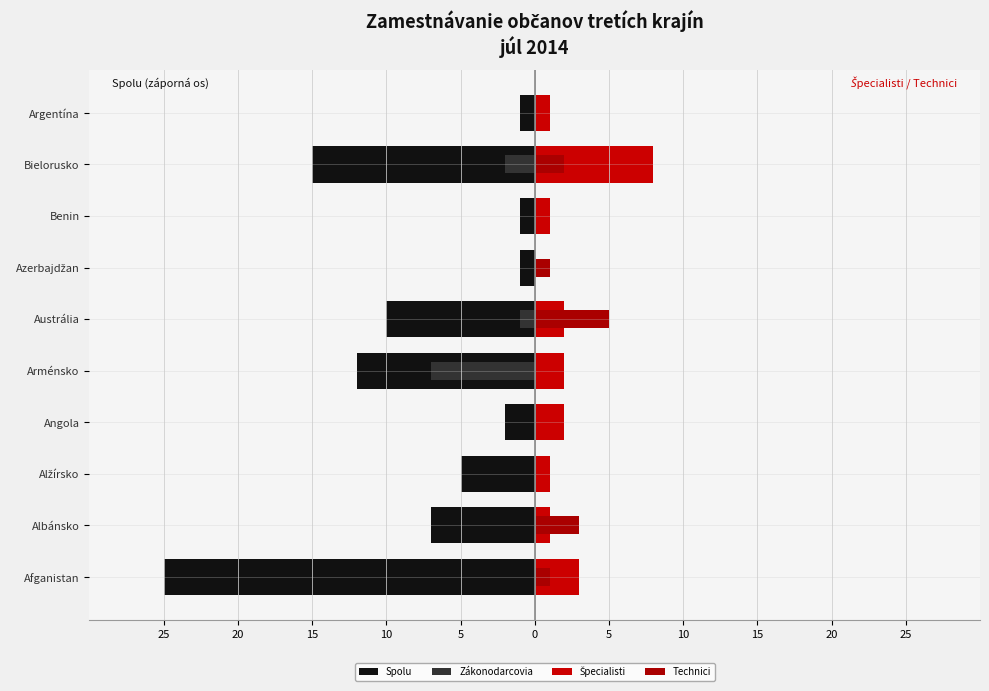

Read the Špecialisti value at Afganistan.

3